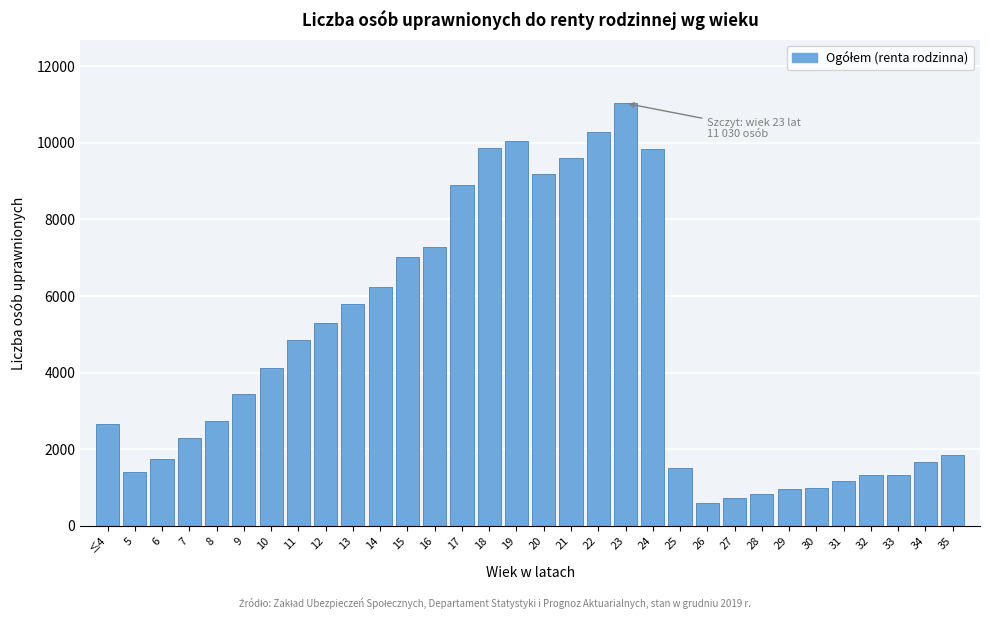

Is it true that the value at 26 is 587?

True